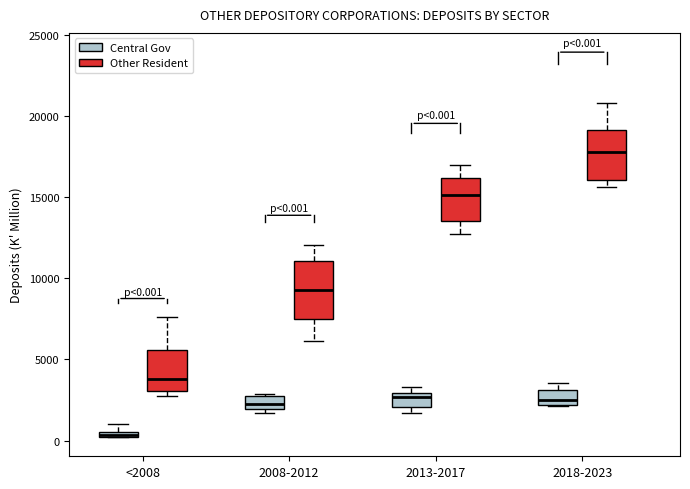

Which box is the tallest, from its lower edge to its upper edge?

2008-2012 (Other Resident)